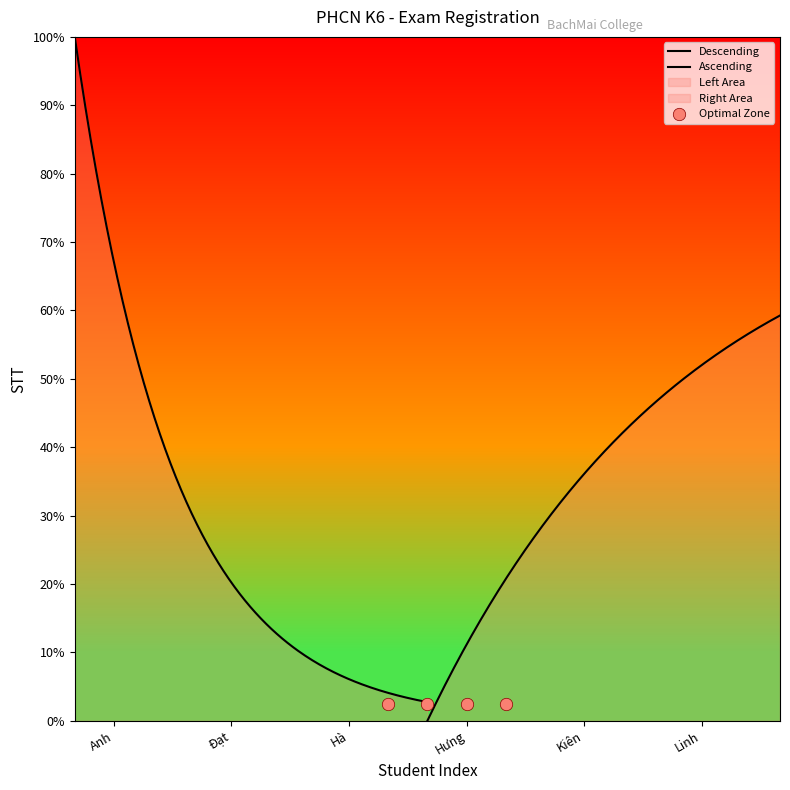

What is the change in value from Đạt to Linh?

+11